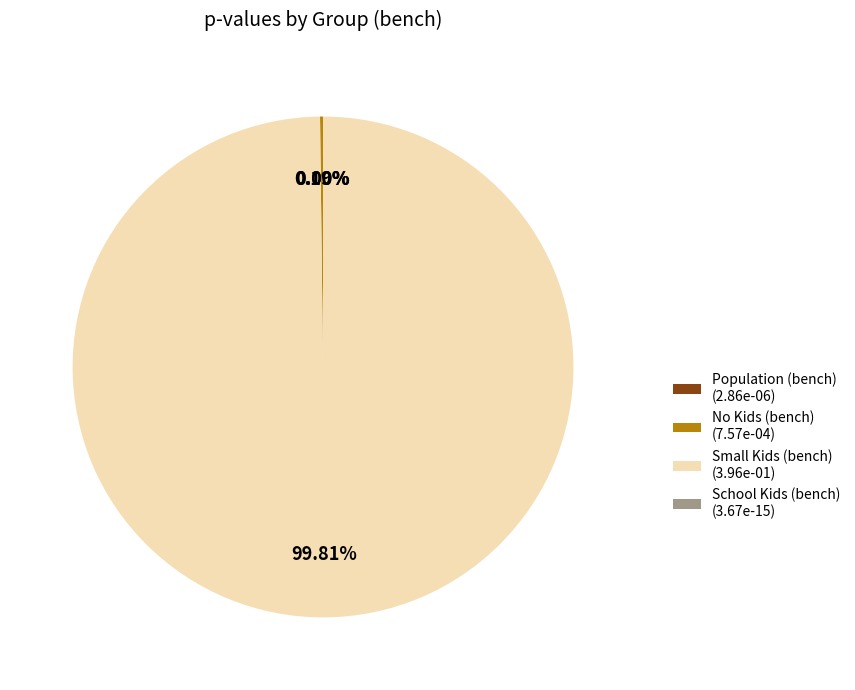

Does any single category account for the majority?

Yes